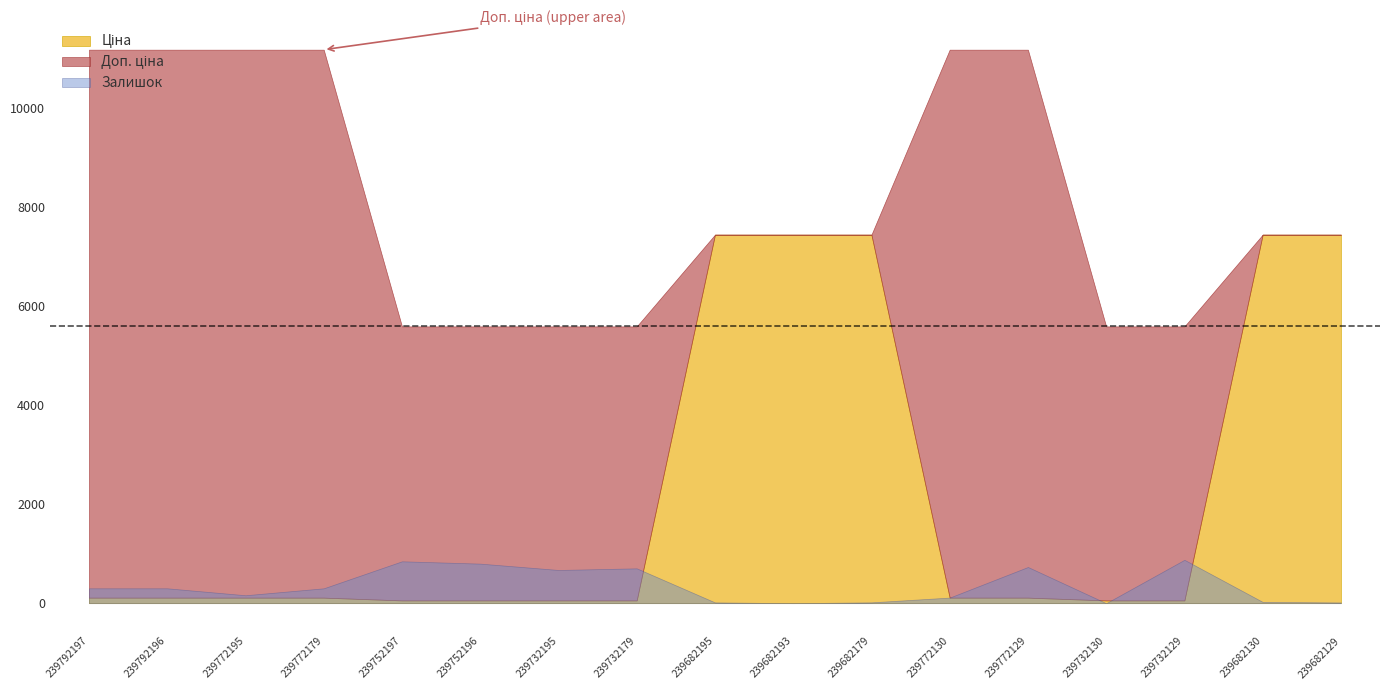

What position from the left is 239732195?

7